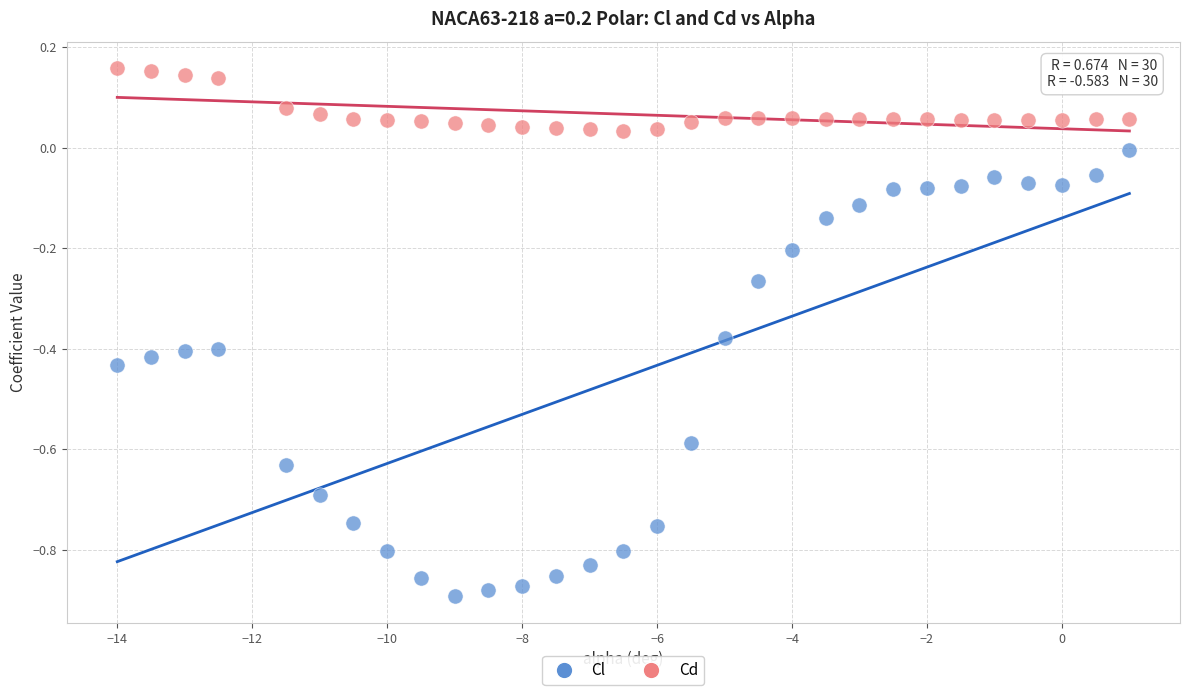

What are all the series names shown in the legend?

Cl, Cd